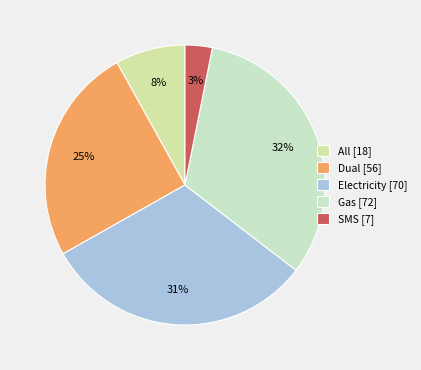

Rank the categories by value from highest to lowest.

Gas, Electricity, Dual, All, SMS